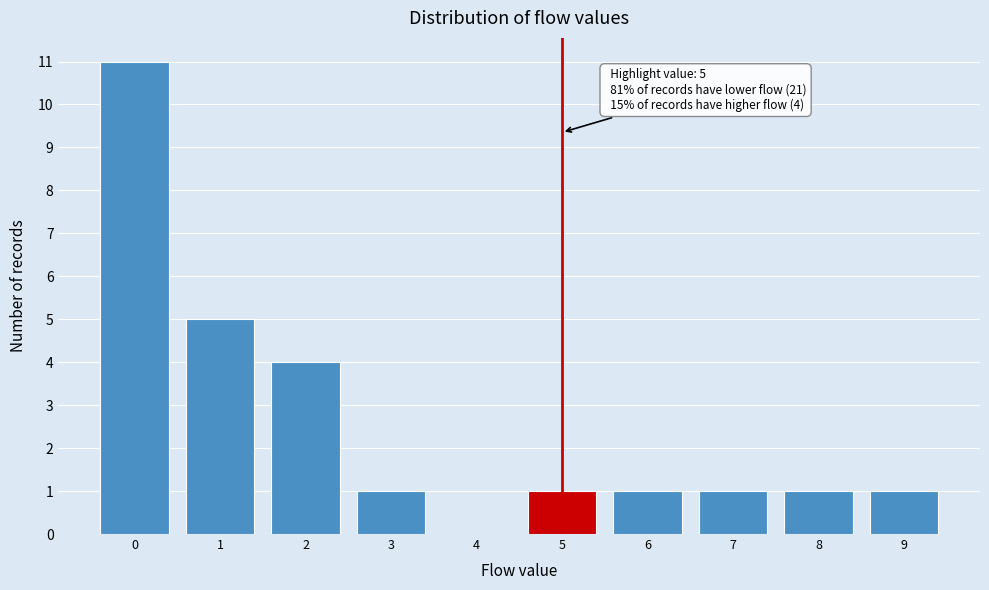

Over which range of the x-axis is the bar tallest?

-0.5 to 0.5